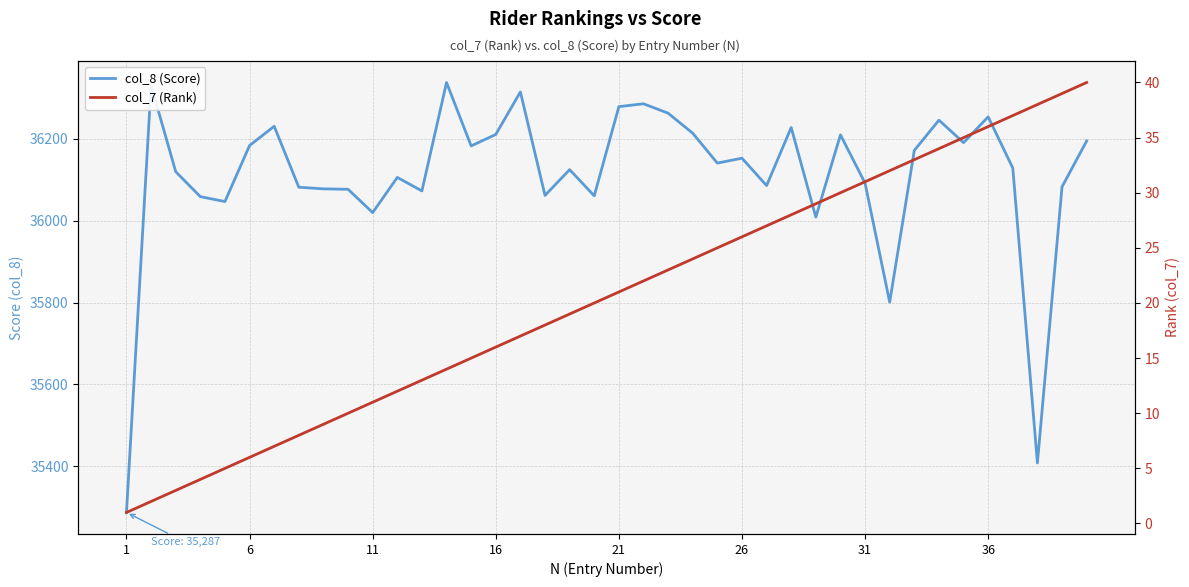

Read the col_8 (Score) value at 1.

35287